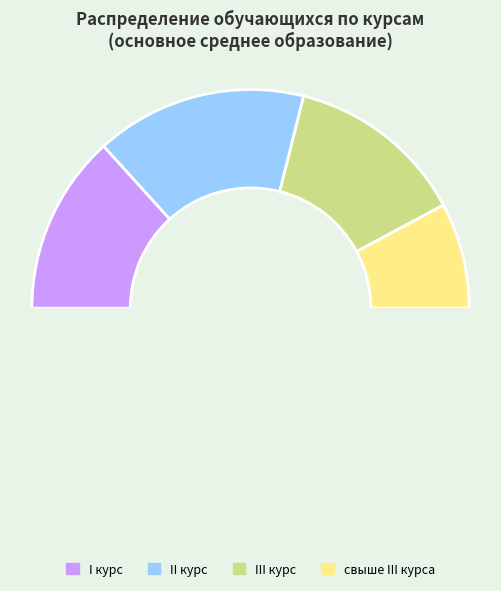

Which slice is the largest?

II курс